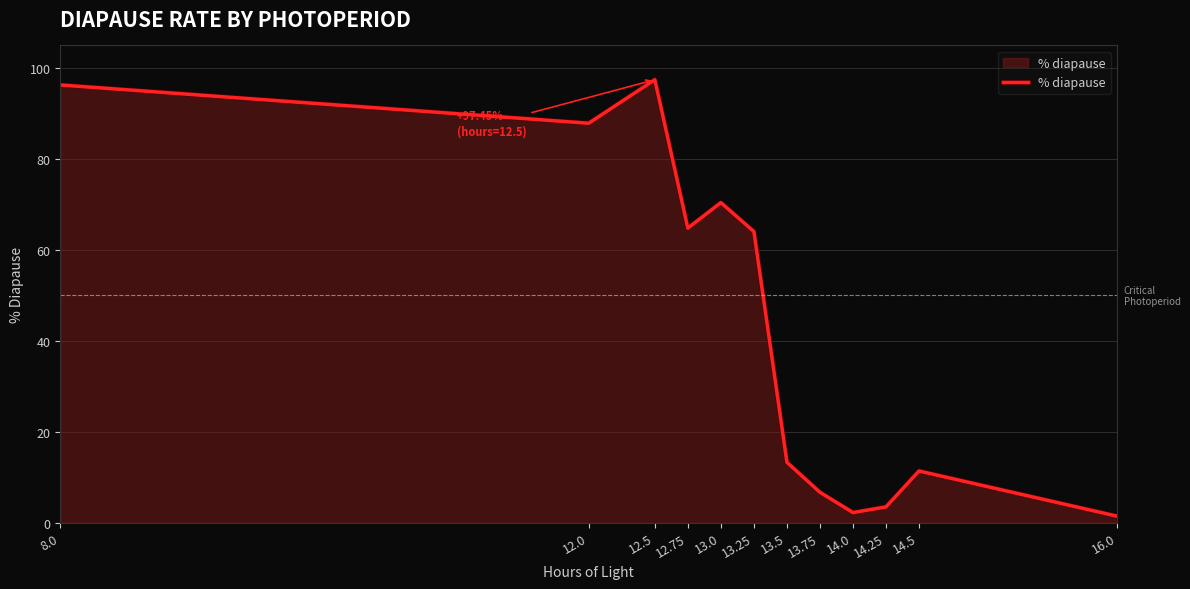

What is the difference between the maximum and minimum values?

96.0